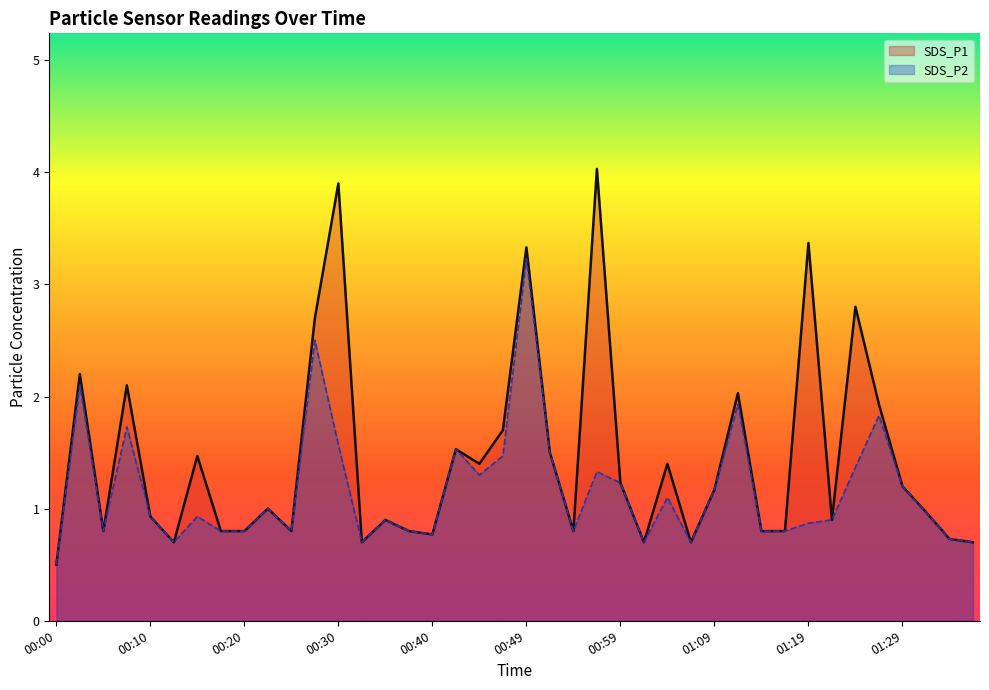

The SDS_P2 series shows 0.8 at 00:54. True or false?

True